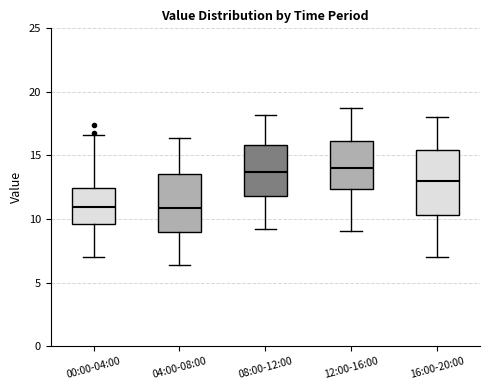

Where does the median line of the box for 16:00-20:00 sit on the y-axis? The values are not printed on the chart, so give them approximately, as read against the axis.

13.0